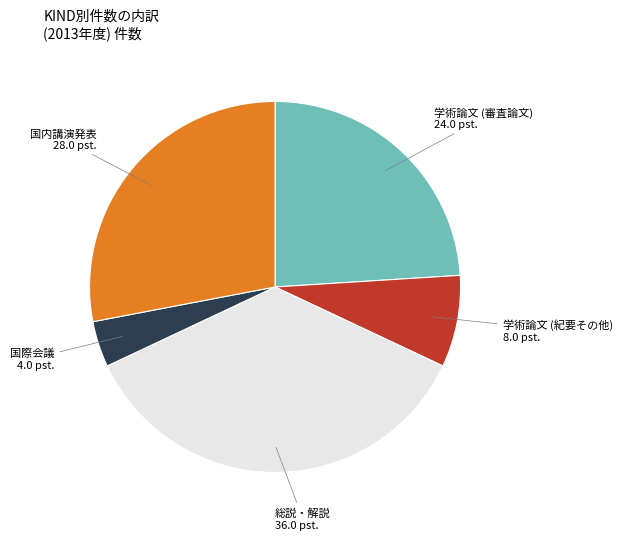

Is it true that 学術論文 (審査論文) is 24% of the pie?

True